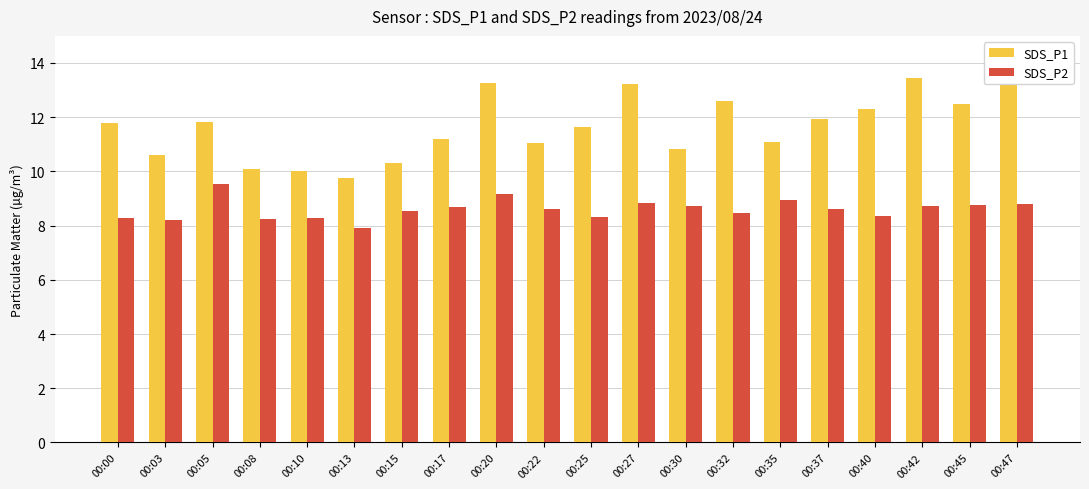

Is it true that SDS_P2 equals 3.6 at 00:32?

False